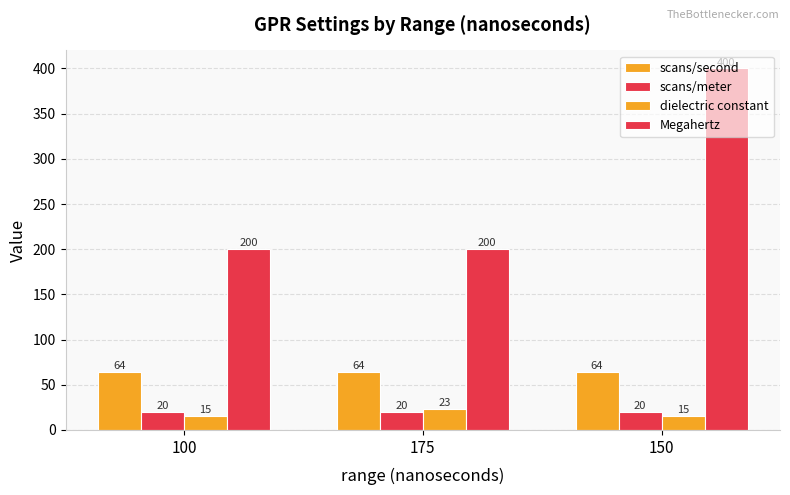

How many data points in dielectric constant are above 15?

1